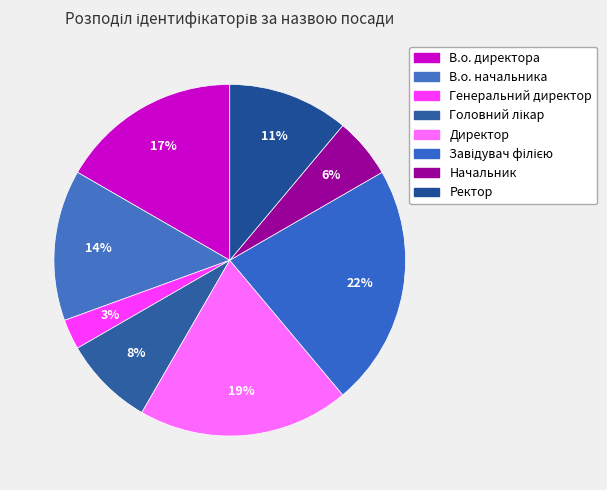

To the nearest percent, what is the difference between the В.о. начальника and Ректор slice percentages?

3%